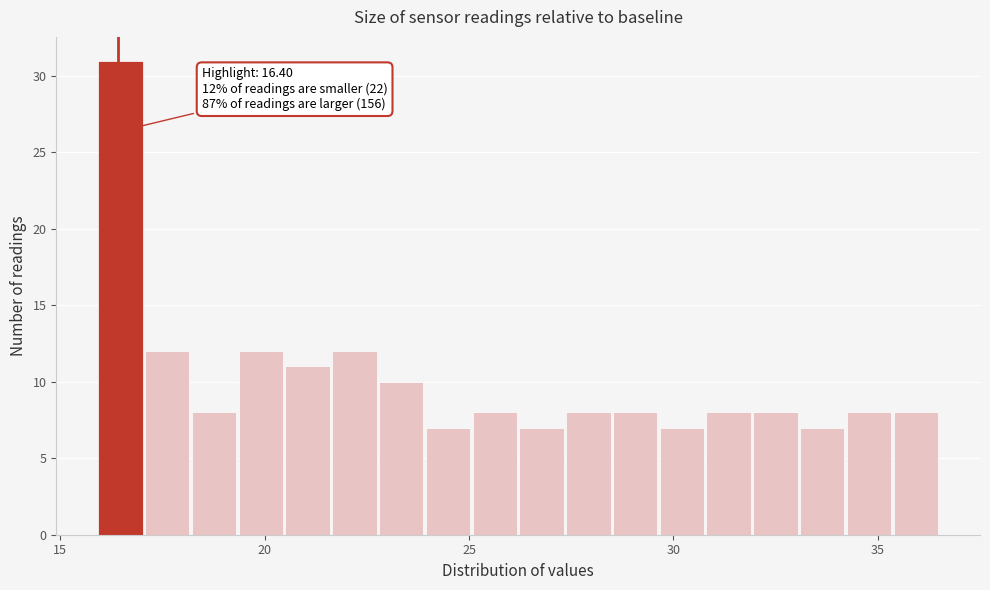

Around what value on the x-axis is the tallest bar? Give the approximate position of its centre, as read against the axis.

16.5